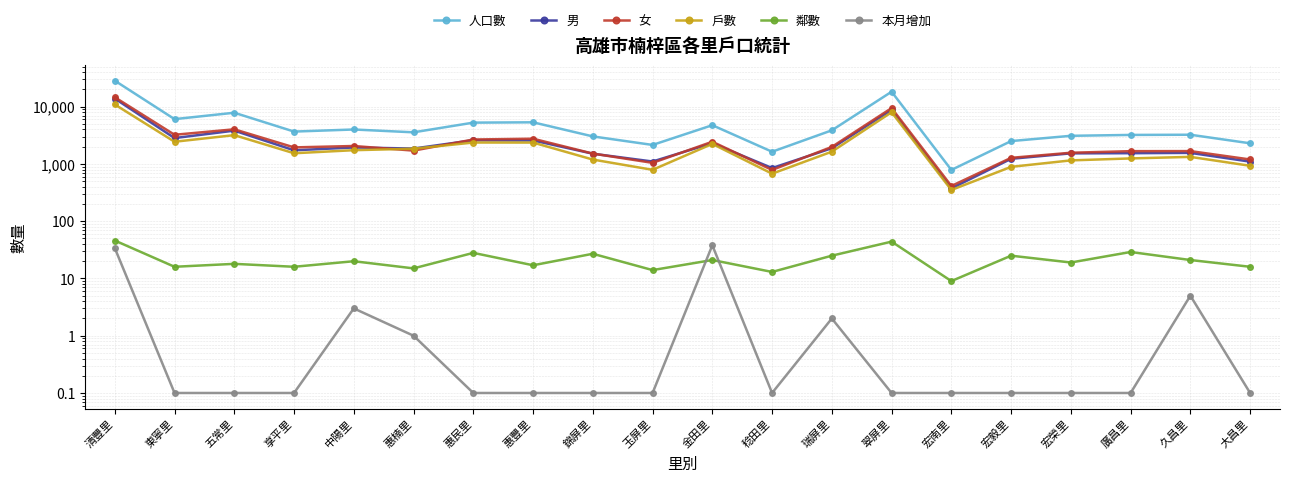

How many values in the 鄰數 series exceed 20?

9